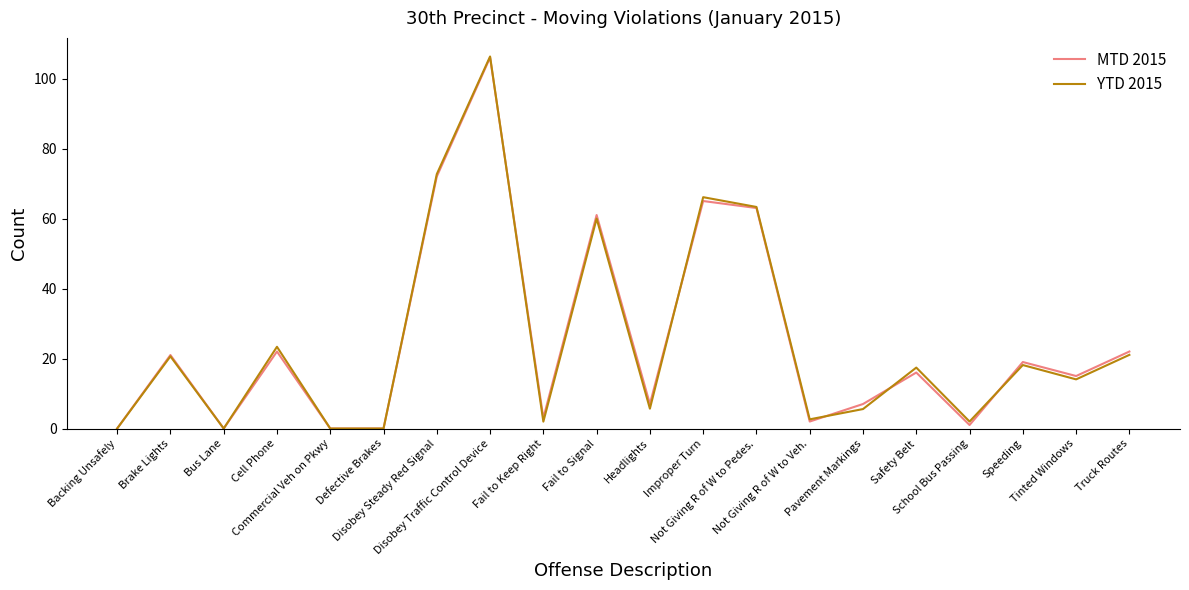

What is the highest value of the MTD 2015 series?

106.0